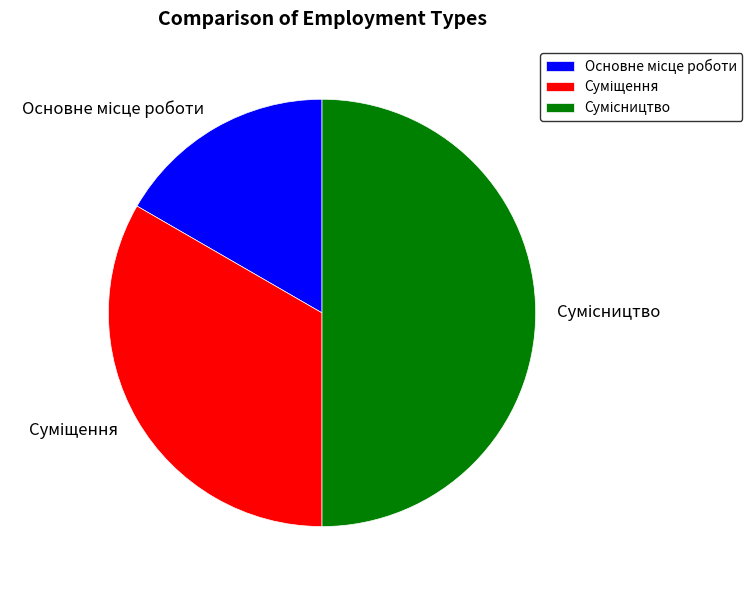

Is there a majority slice in this chart?

No